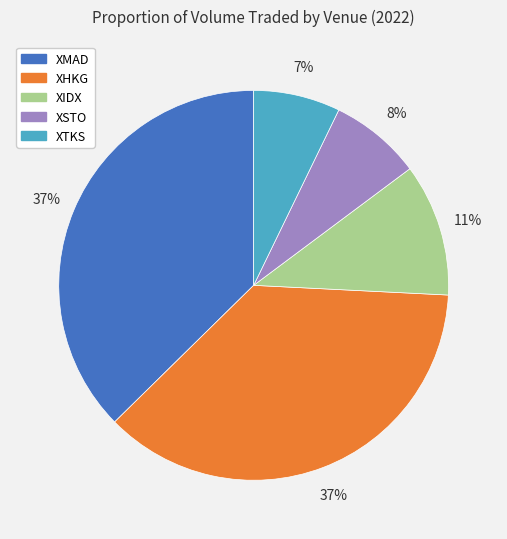

True or false: XTKS accounts for 1% of the total.

False